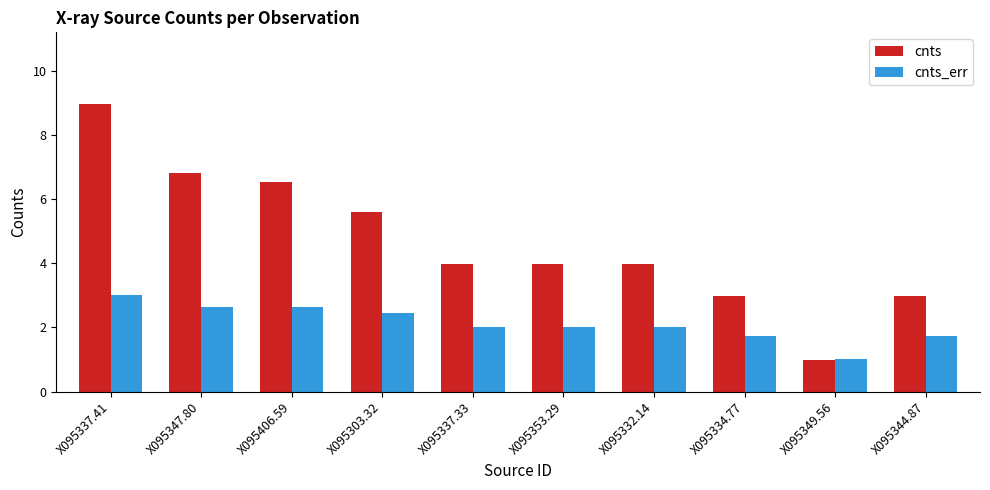

What is the sum of all cnts values?

46.7